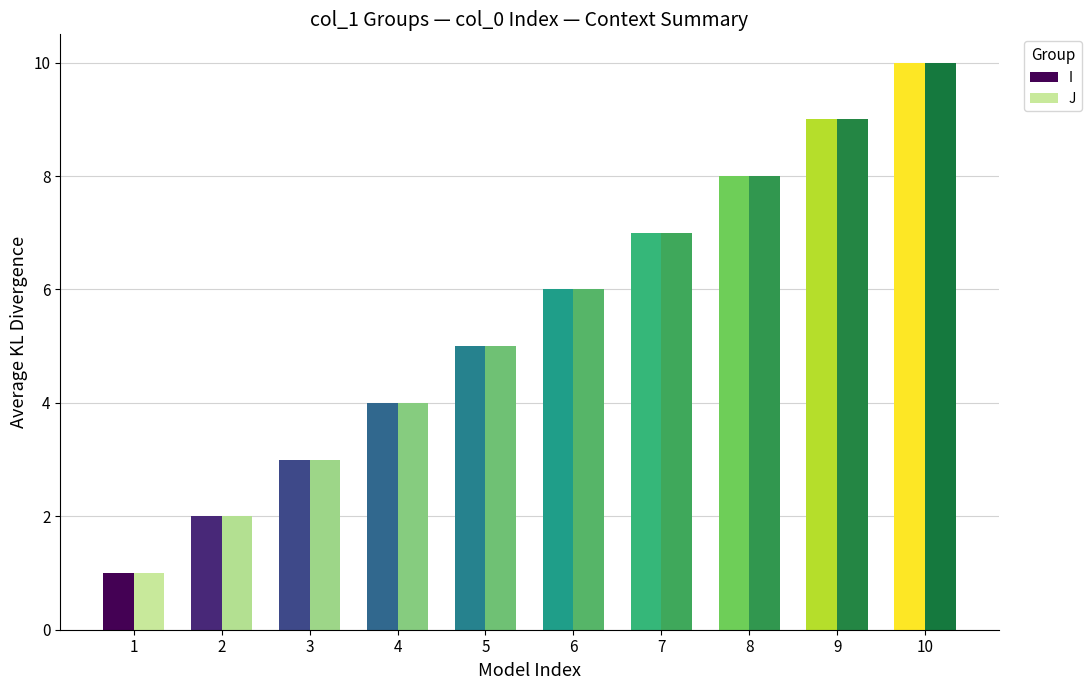

The I series shows 16 at 10. True or false?

False